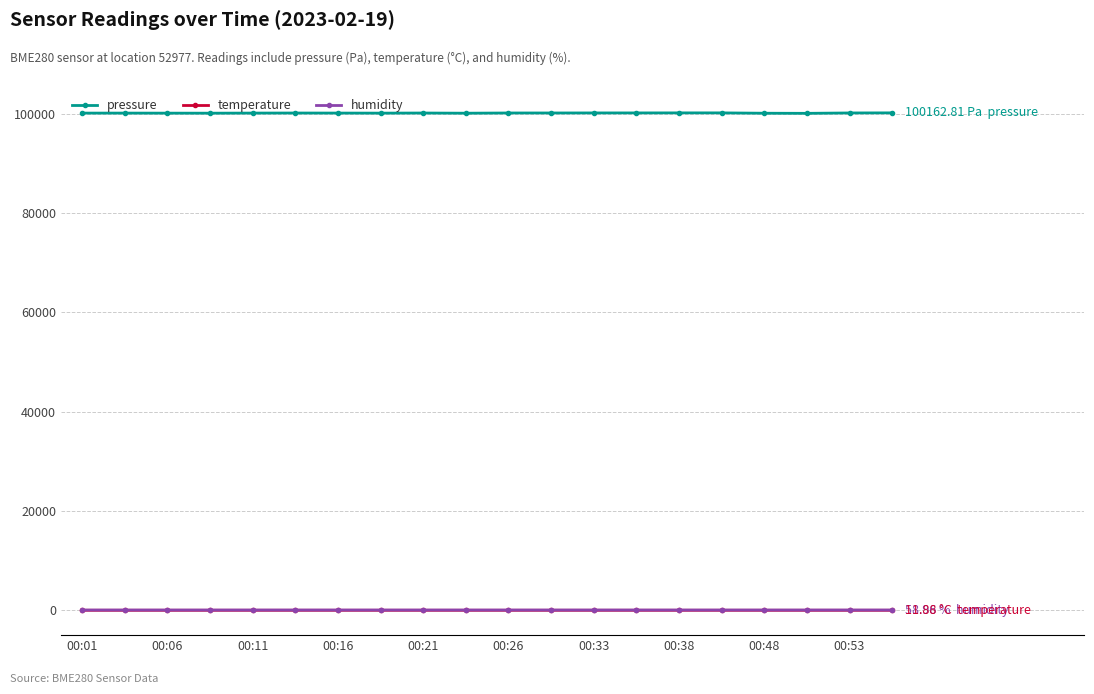

Which series has the widest spread of values?

pressure